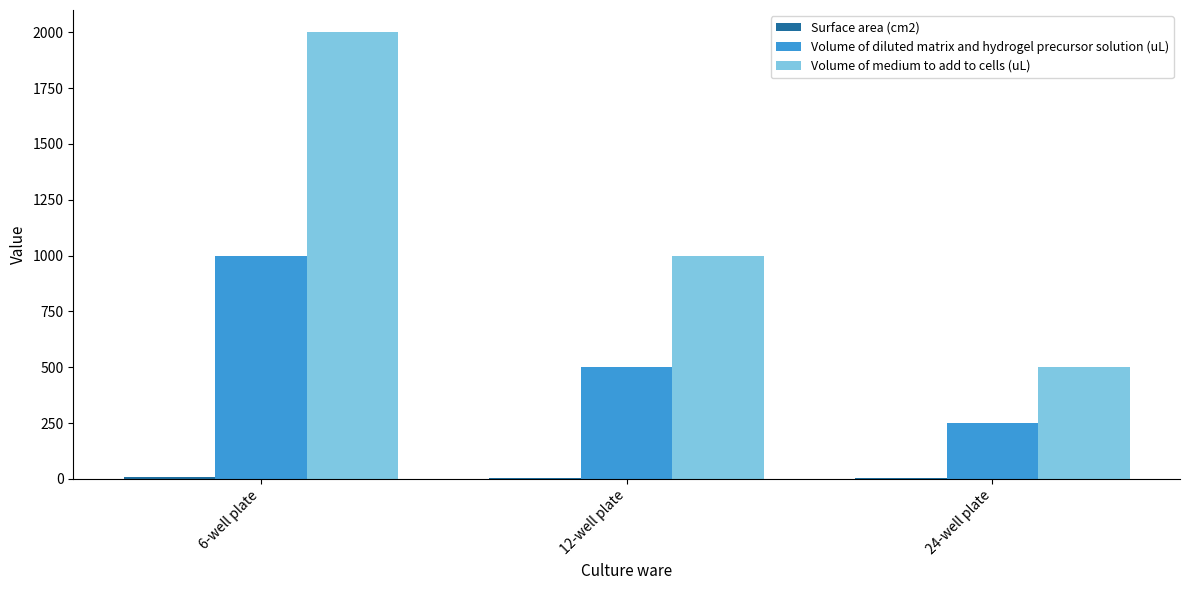

Is it true that Volume of diluted matrix and hydrogel precursor solution (uL) equals 351.8 at 24-well plate?

False